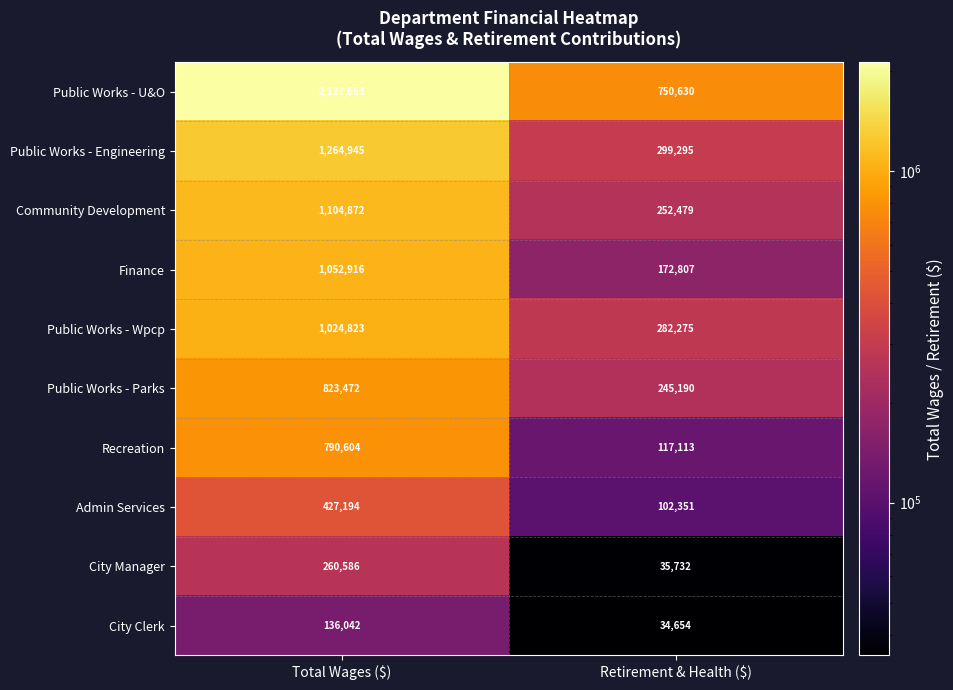

What is the approximate value of Public Works - Wpcp at Total Wages ($)?

1024823